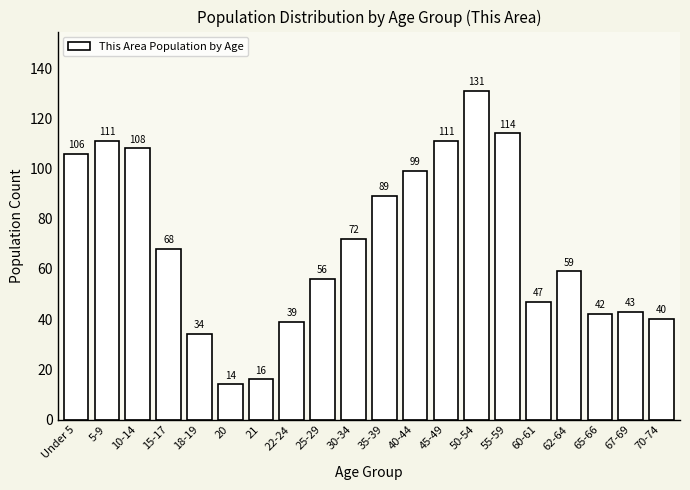

Reading left to right, list all the values displayed in this chart.

Under 5=106	5-9=111	10-14=108	15-17=68	18-19=34	20=14	21=16	22-24=39	25-29=56	30-34=72	35-39=89	40-44=99	45-49=111	50-54=131	55-59=114	60-61=47	62-64=59	65-66=42	67-69=43	70-74=40